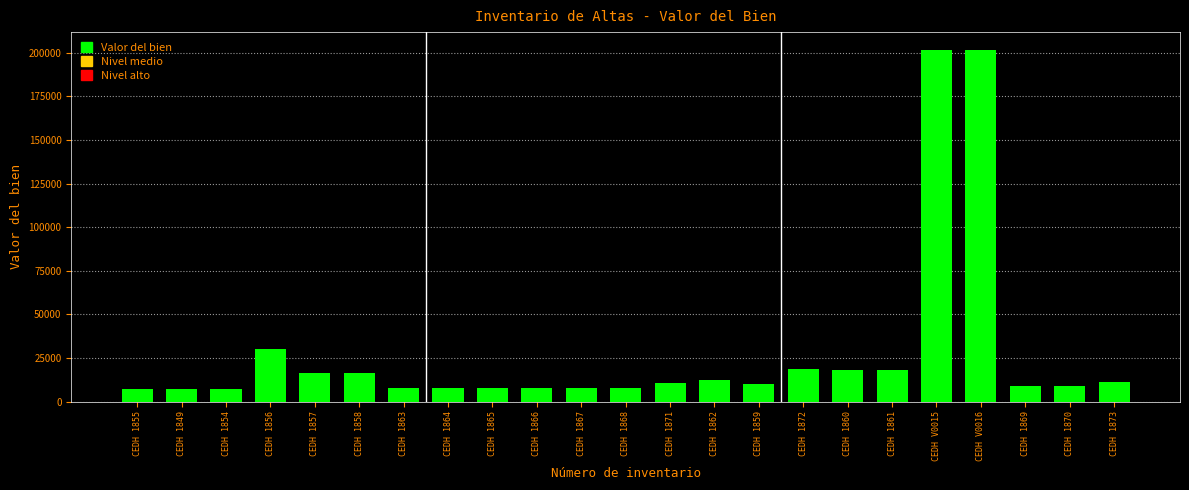

What is the maximum value shown in the chart?

201700